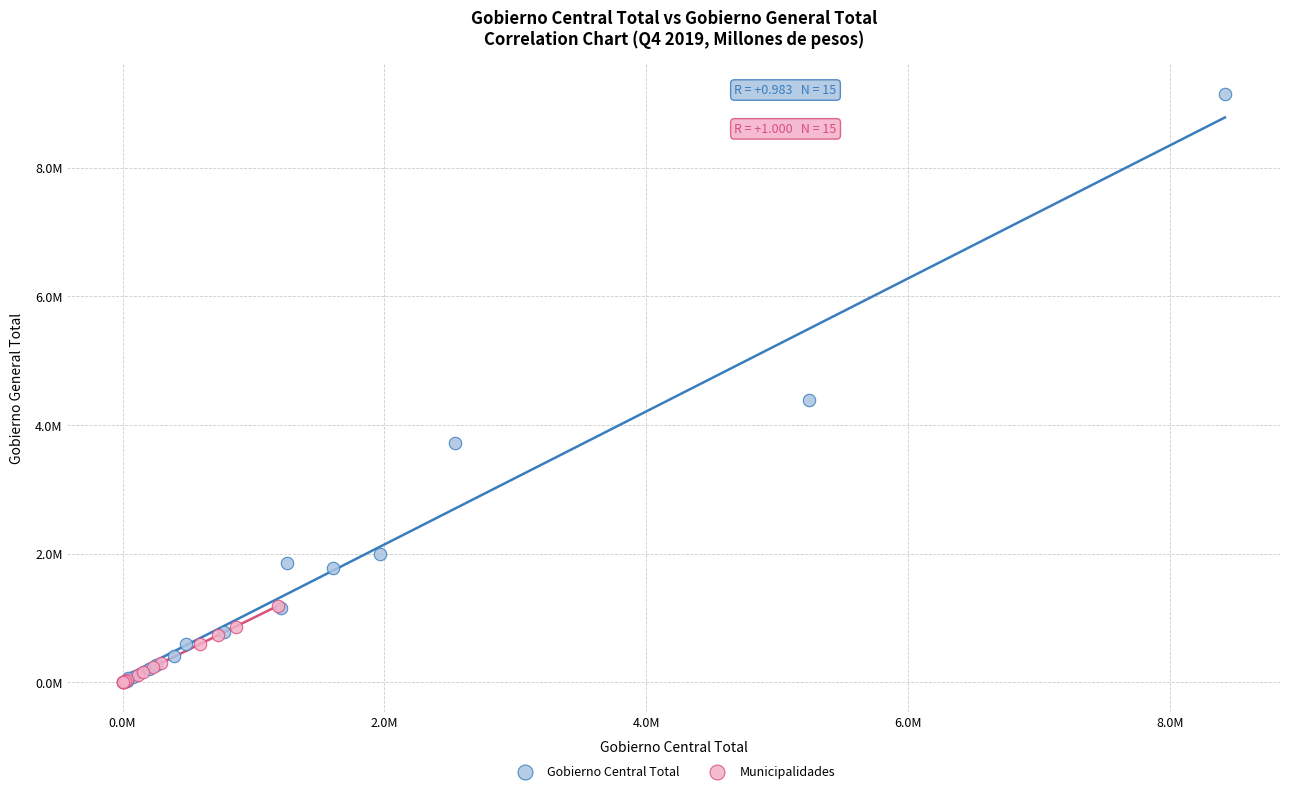

Which series has the widest spread of Y values?

Gobierno Central Total